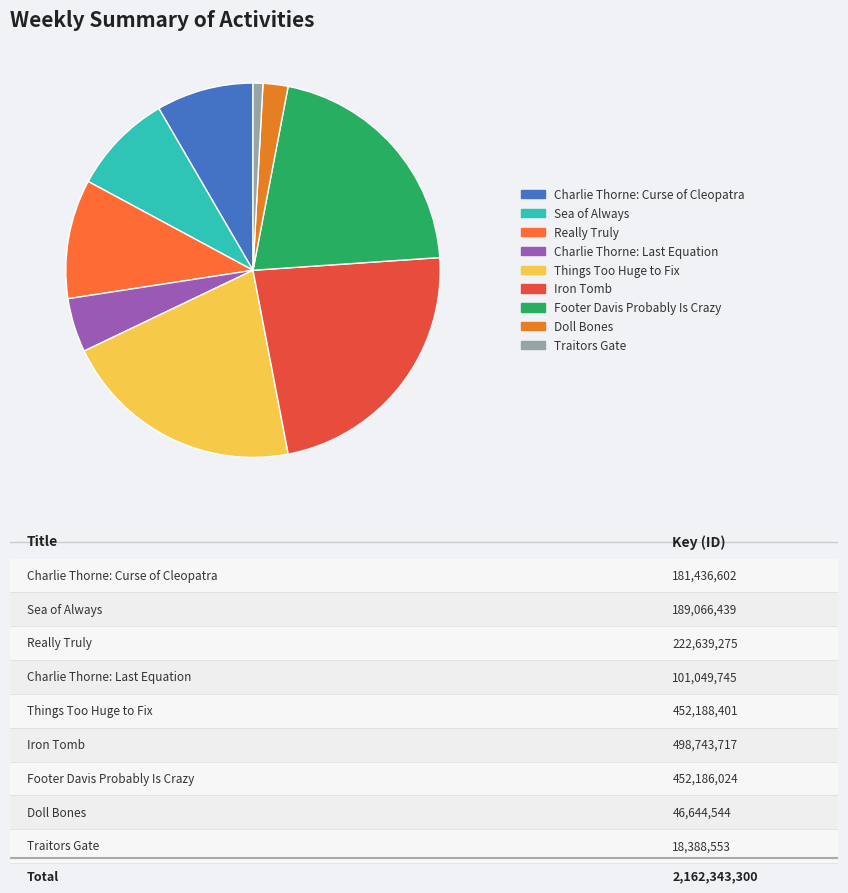

Is there any slice that represents more than half of the pie?

No